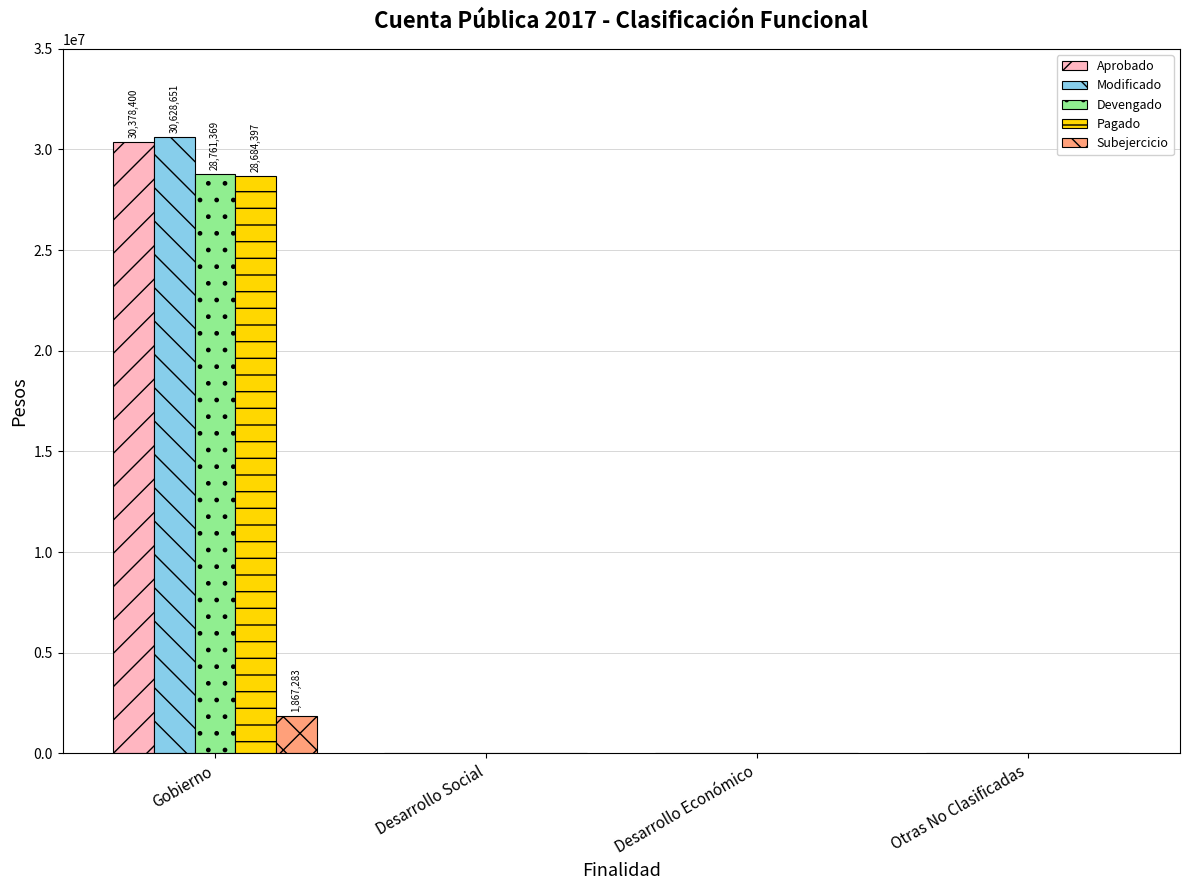

True or false: Aprobado has a value of 0.0 at Desarrollo Económico.

True